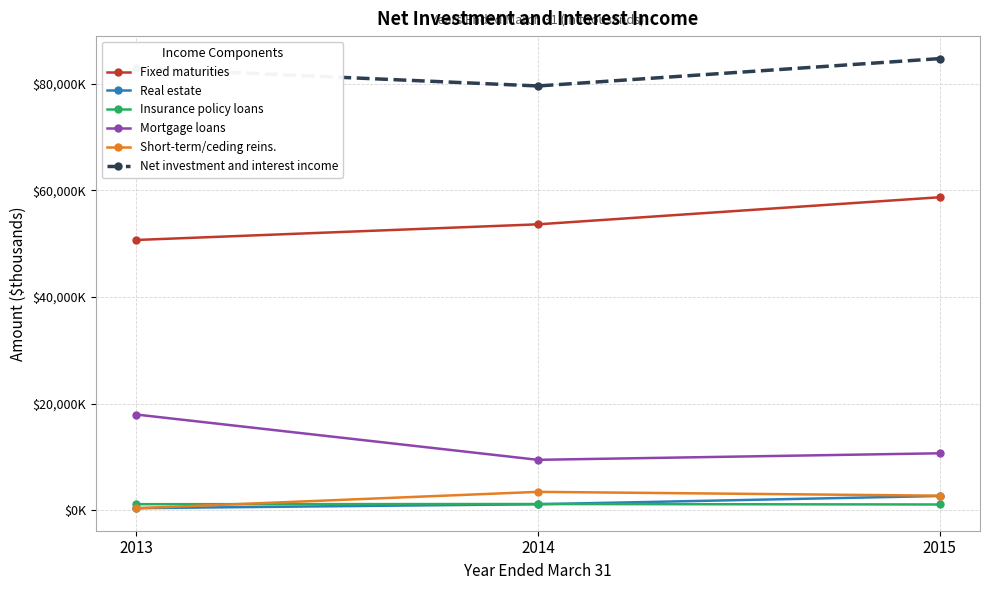

What is the value of the Fixed maturities point at the 2nd from the left?

53634